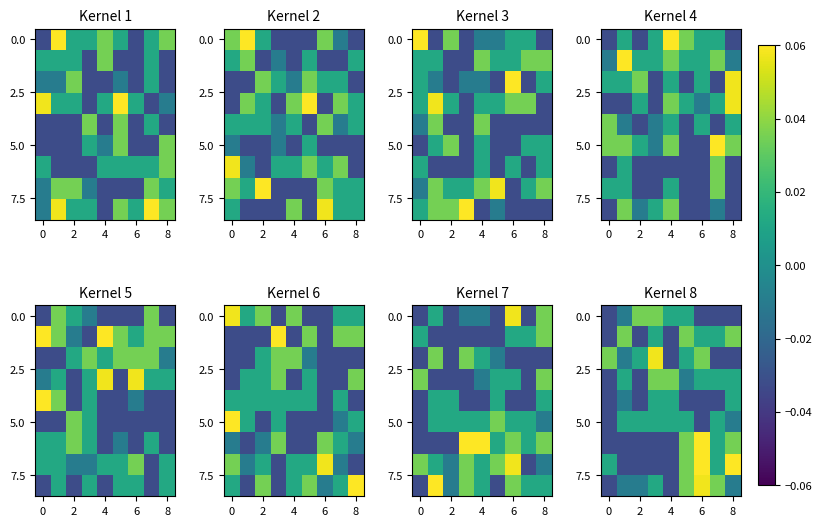

How many data points does each series have?

9